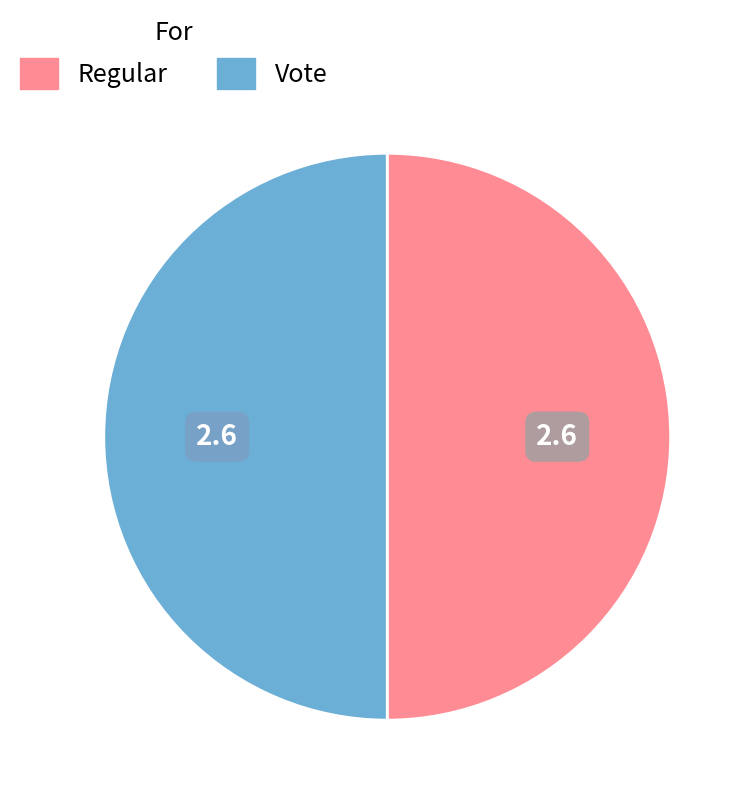

True or false: Regular accounts for 50% of the total.

True